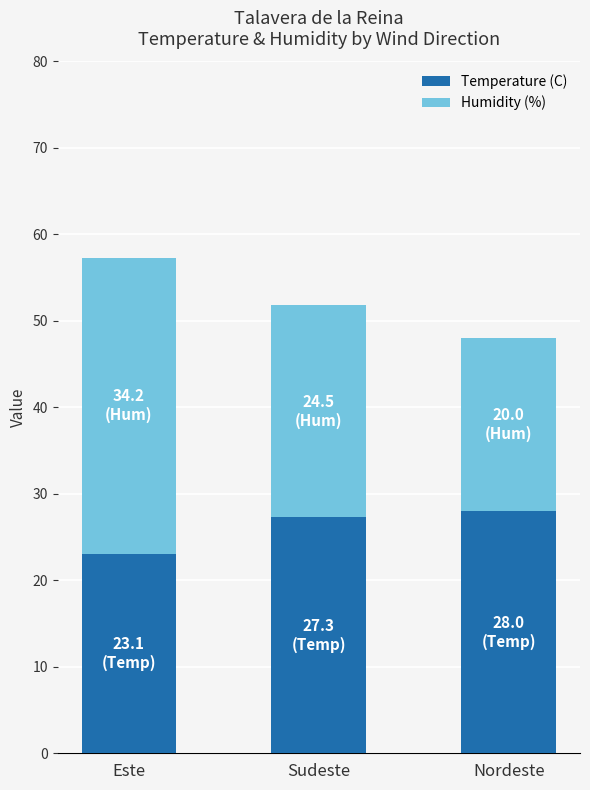

True or false: Temperature (C) has a value of 23.1 at Este.

True